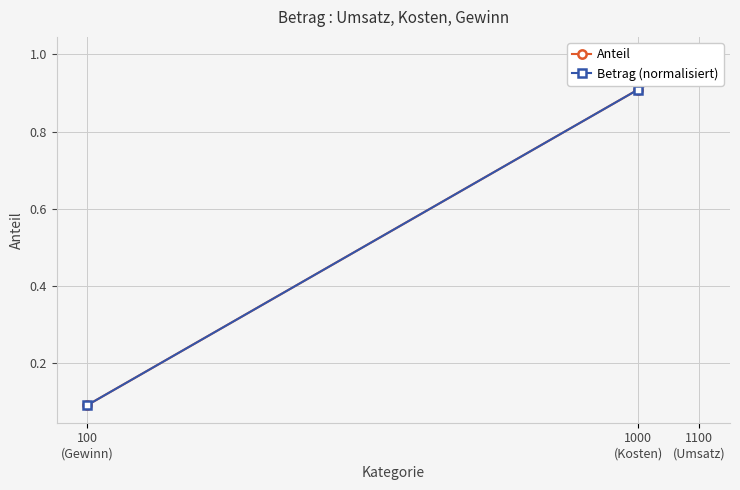

The value of Anteil at 1100
(Umsatz) is 1.5. True or false?

False